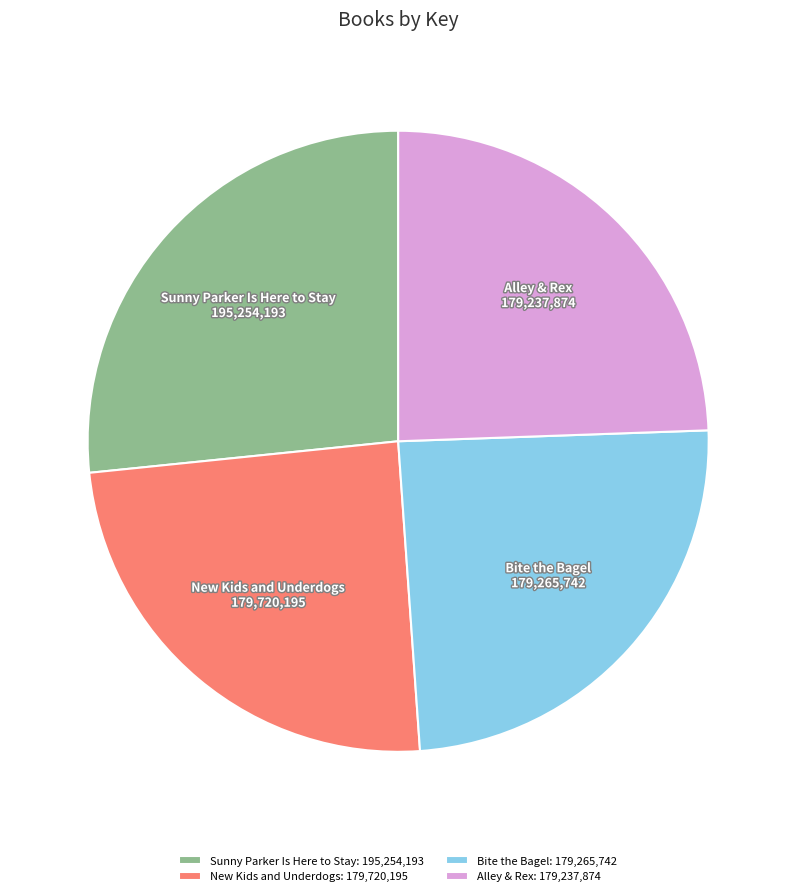

Does Sunny Parker Is Here to Stay represent more than half of the total?

No